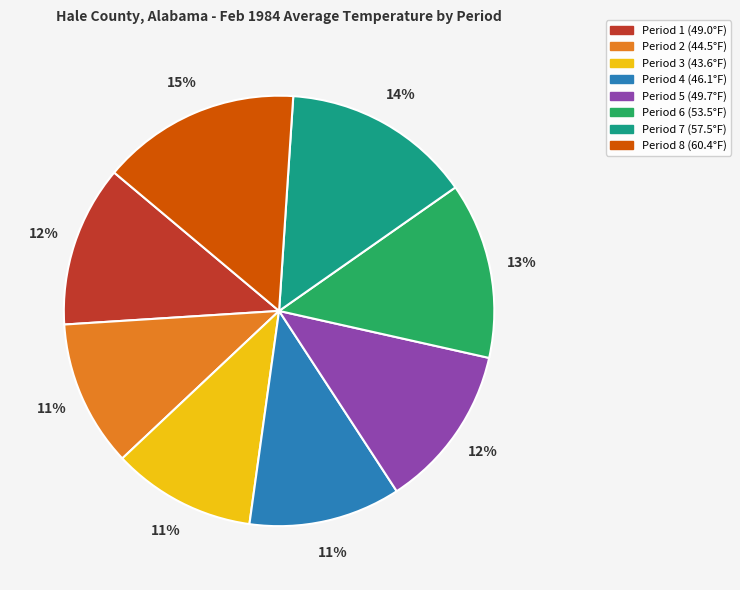

Does any single category account for the majority?

No